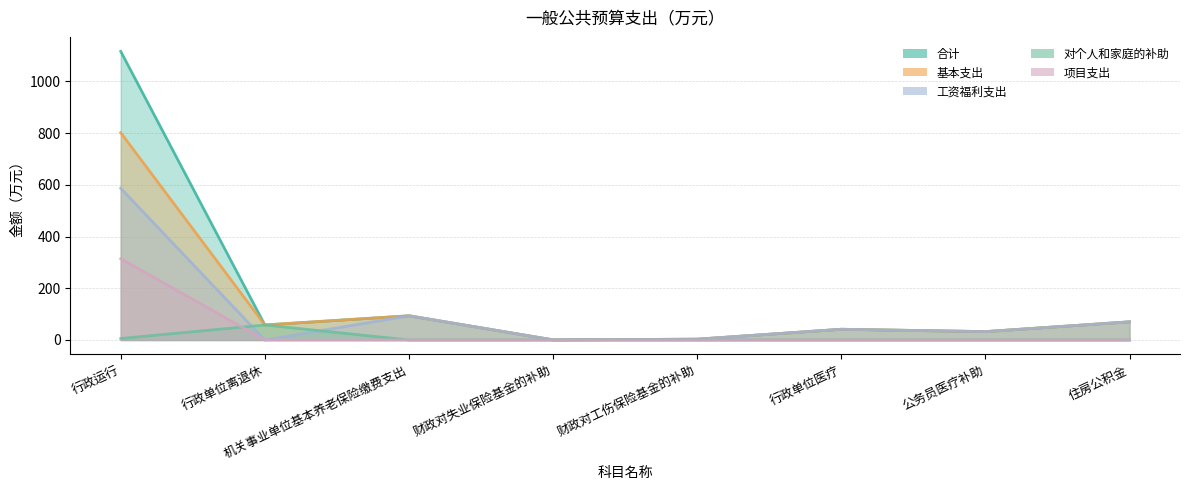

Does the chart display data point markers on the line(s)?

No